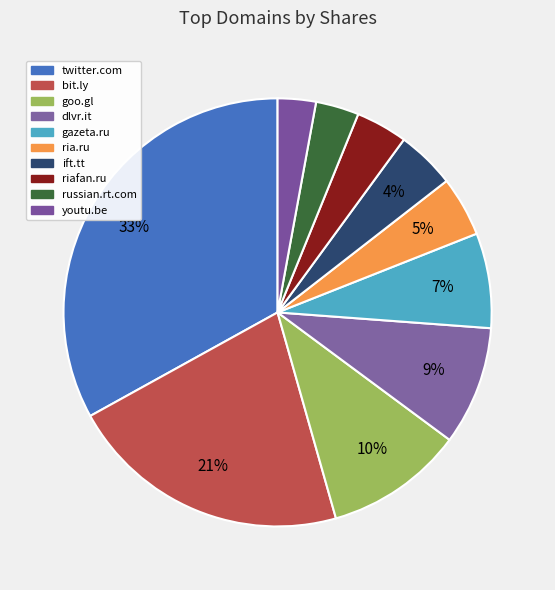

How many segments does this pie chart have?

10